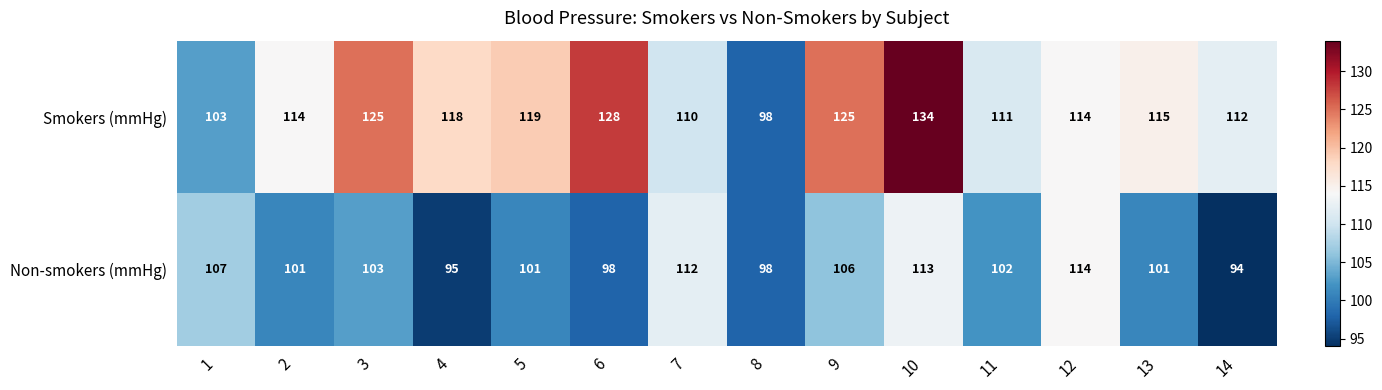

At how many categories does at least one series exceed 121?

4